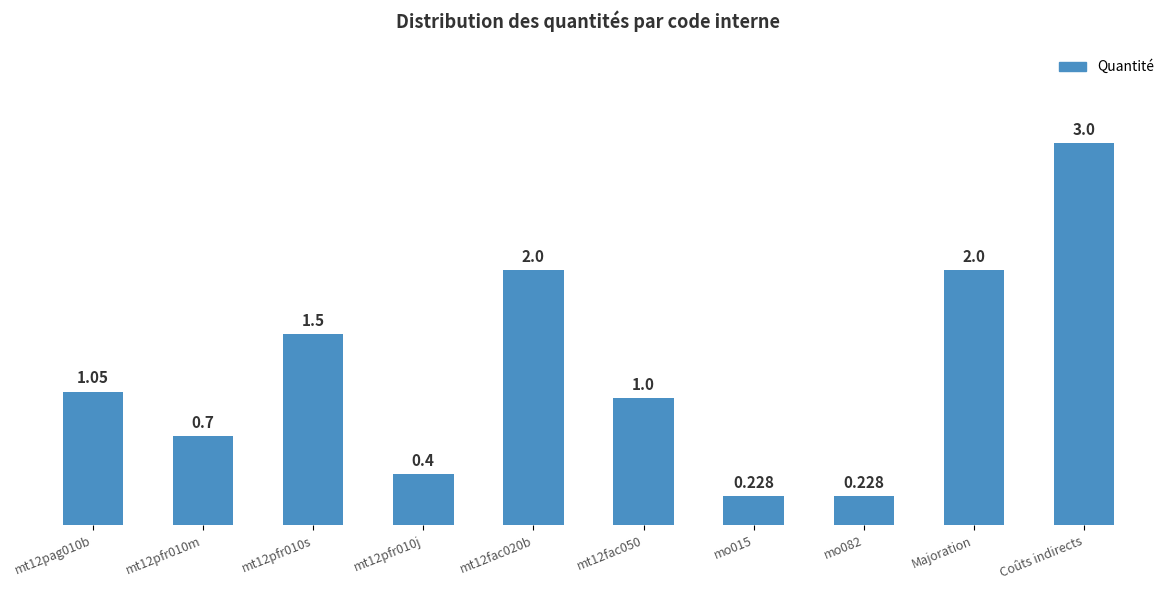

Are the bars grouped side by side (vs. stacked)?

No